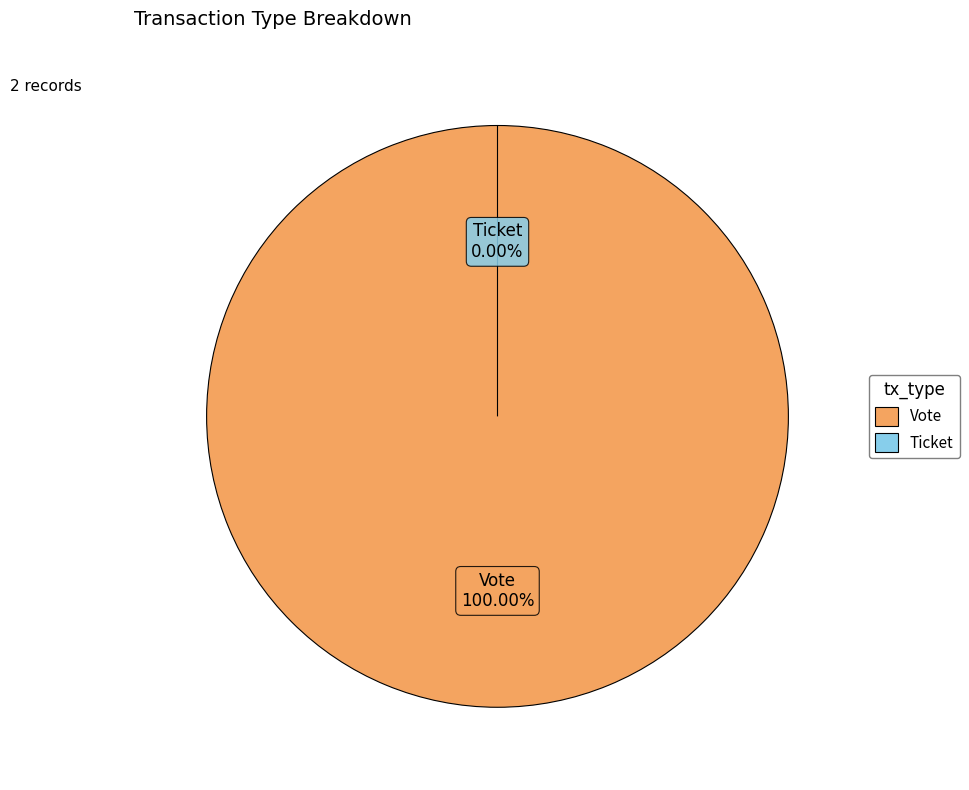

How many segments does this pie chart have?

2